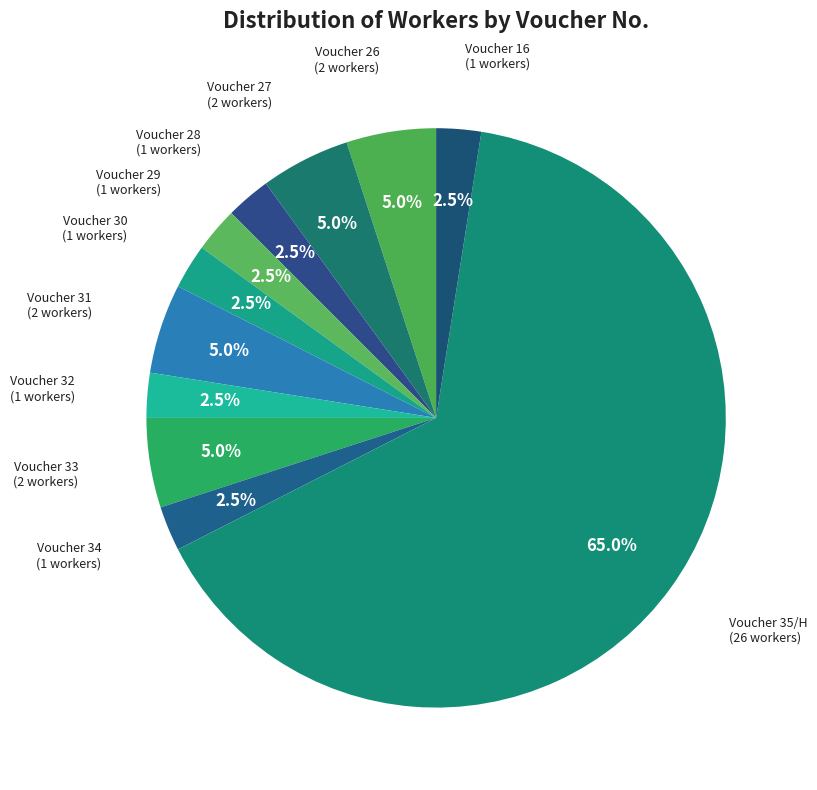

Count the number of slices in the pie.

11